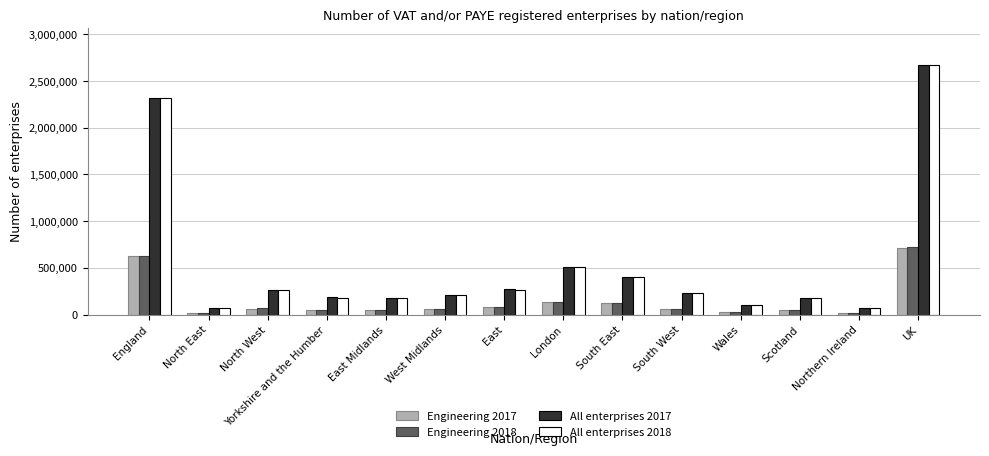

Which label corresponds to the largest value in the chart?

UK